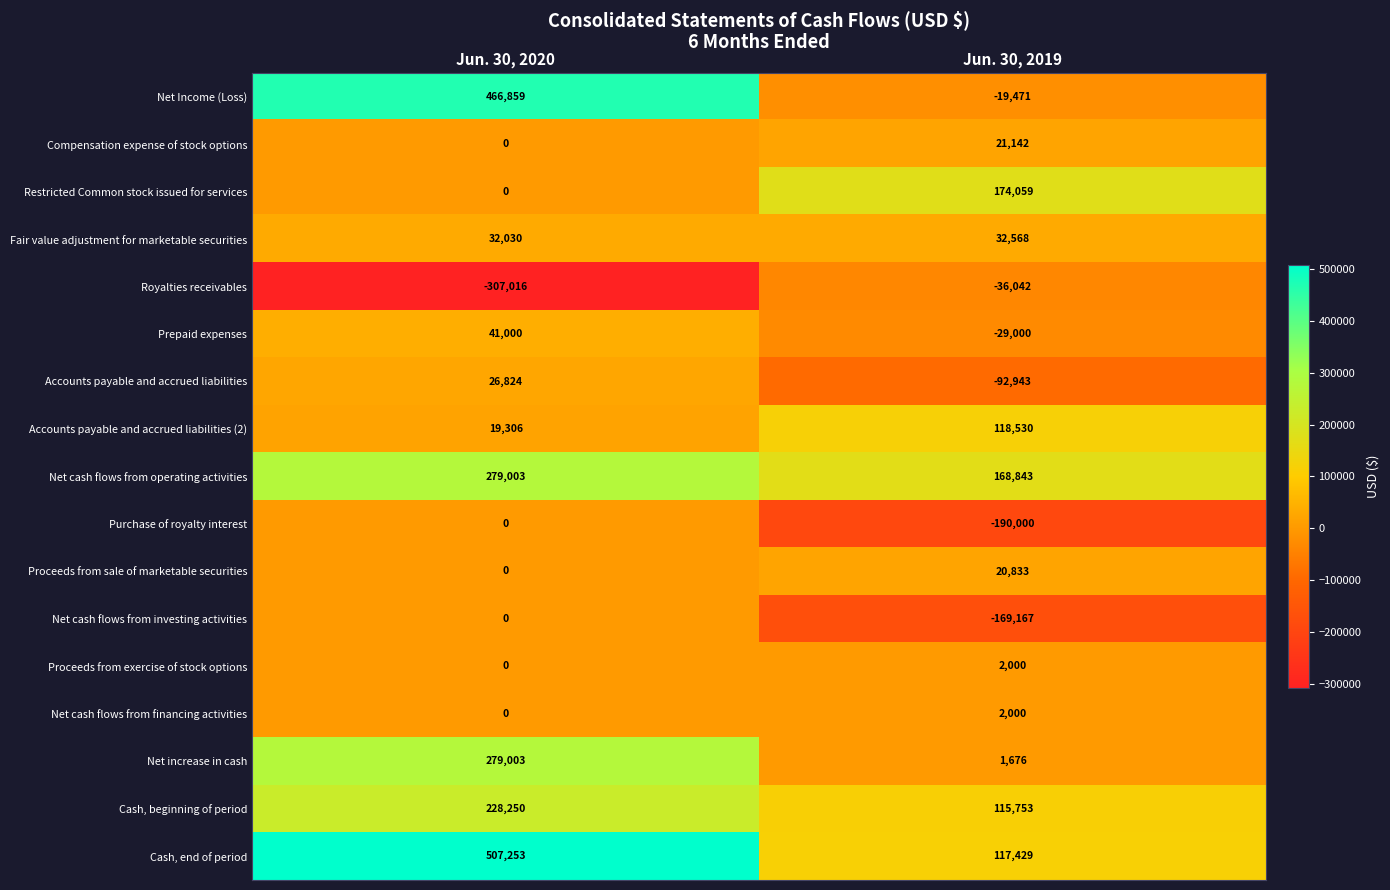

List the labels in order of Restricted Common stock issued for services value, smallest first.

Jun. 30, 2020, Jun. 30, 2019